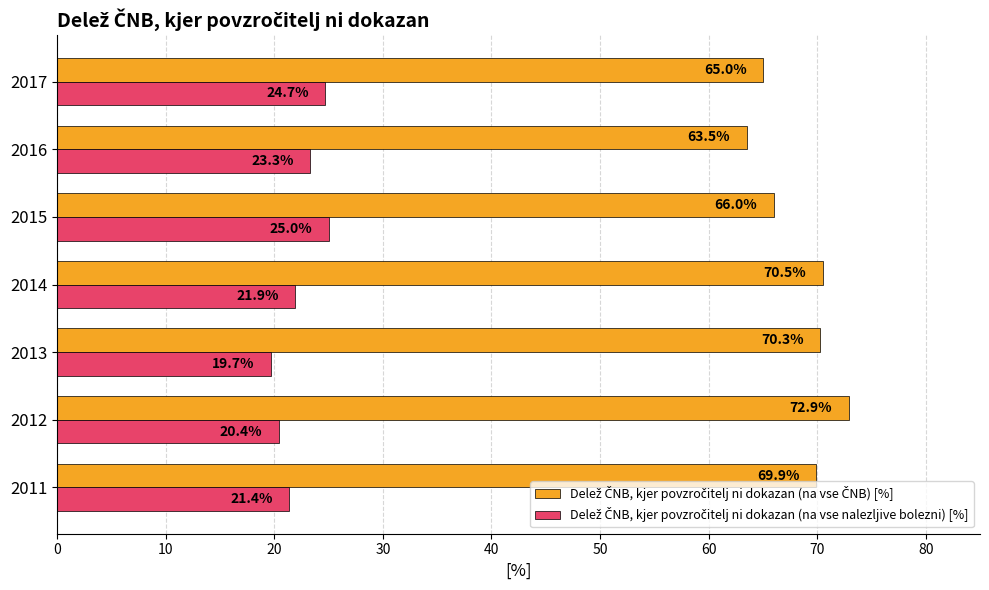

What is the spread (max minus min) of values at 2014?

48.6